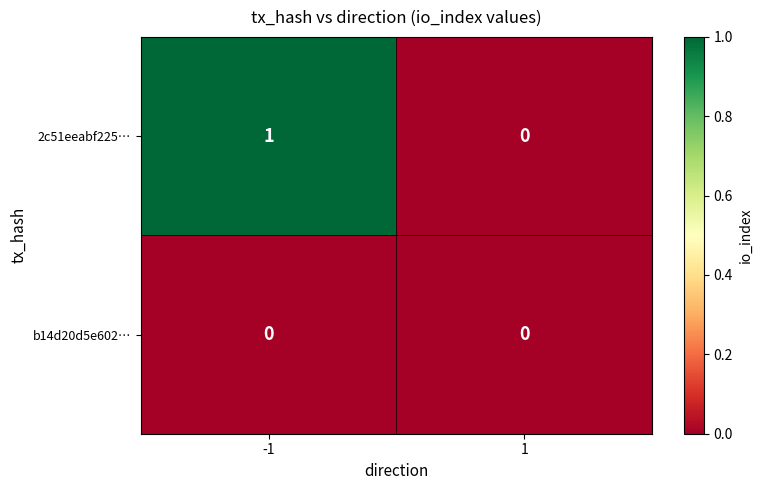

List the series in order of their peak value, lowest first.

b14d20d5e602…, 2c51eeabf225…